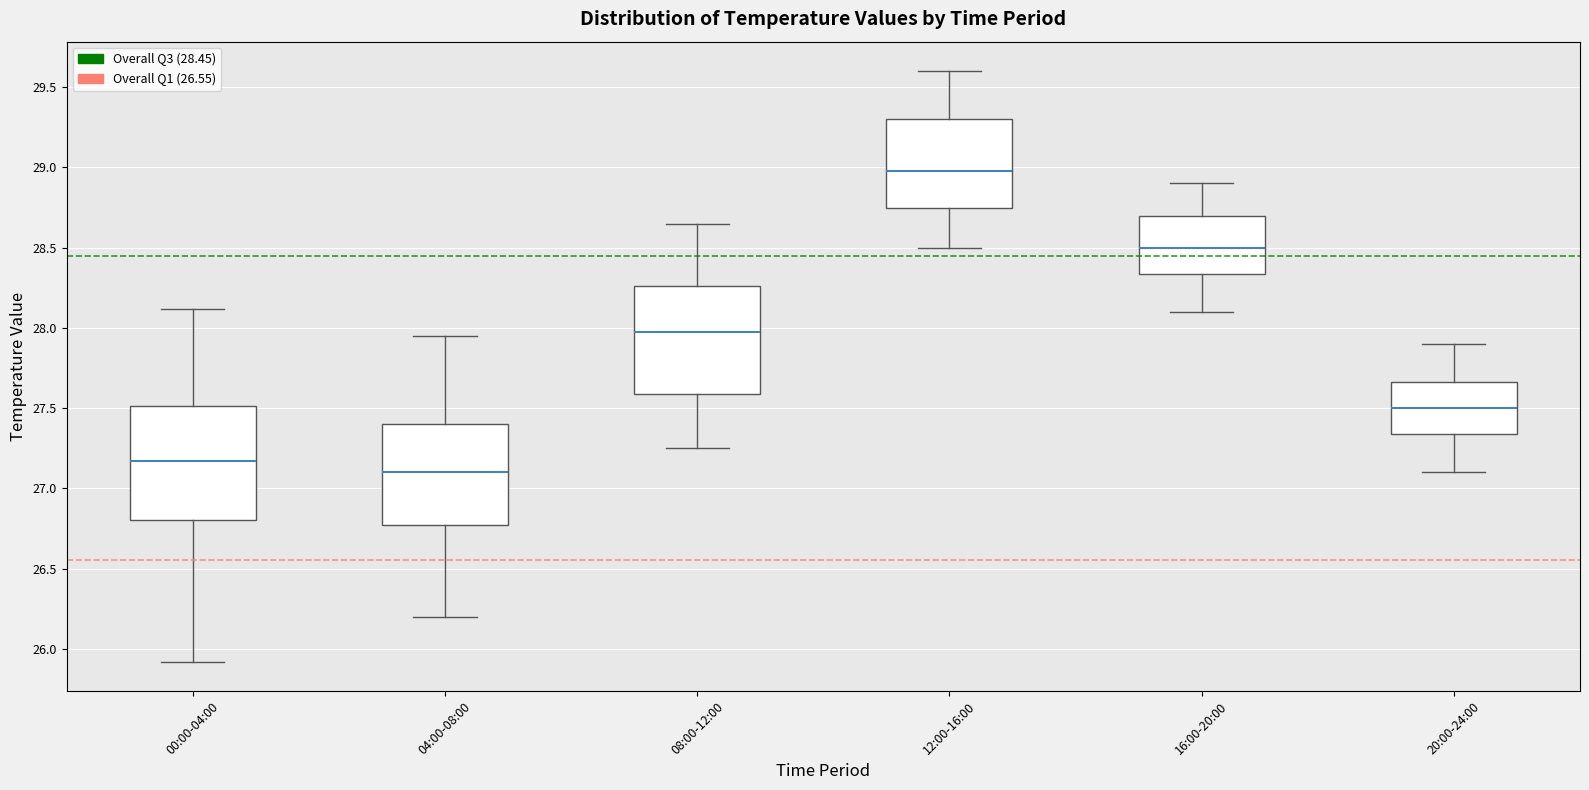

Reading left to right, transcribe this box plot: for each box, give where its median line is, the range the box spans, and where its two whiskers end, as read against the y-axis. The values are not printed on the chart, so give them approximately, as read against the axis.

00:00-04:00: median 27.15, box 26.80 to 27.50, whiskers 25.90 to 28.10
04:00-08:00: median 27.10, box 26.75 to 27.40, whiskers 26.20 to 27.95
08:00-12:00: median 28.00, box 27.60 to 28.25, whiskers 27.25 to 28.65
12:00-16:00: median 29.00, box 28.75 to 29.30, whiskers 28.50 to 29.60
16:00-20:00: median 28.50, box 28.35 to 28.70, whiskers 28.10 to 28.90
20:00-24:00: median 27.50, box 27.35 to 27.65, whiskers 27.10 to 27.90